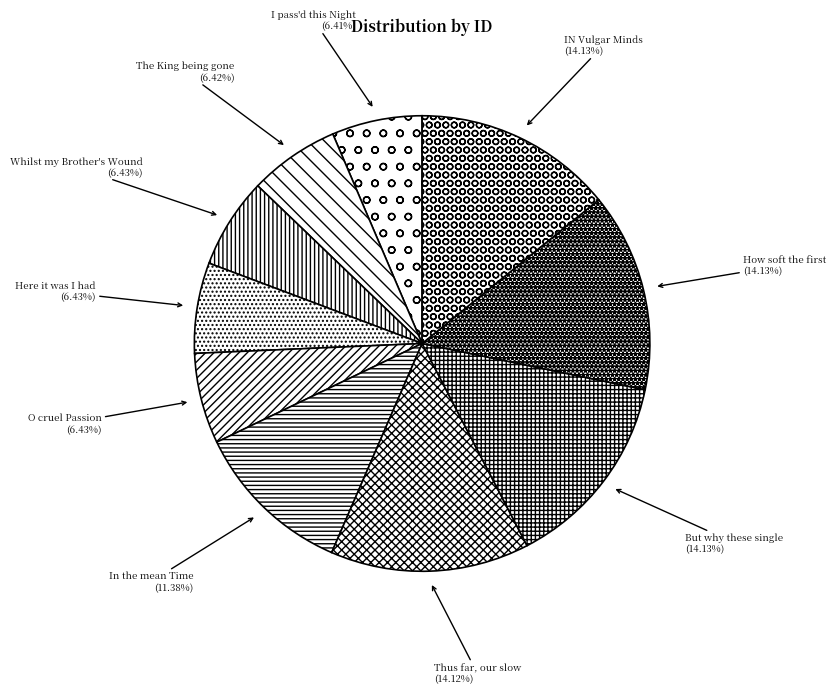

The But why these single slice represents 21% of the pie. True or false?

False